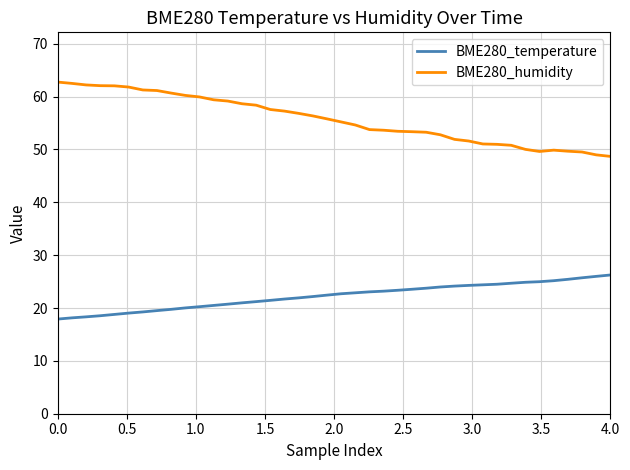

Which series has the widest spread of values?

BME280_humidity